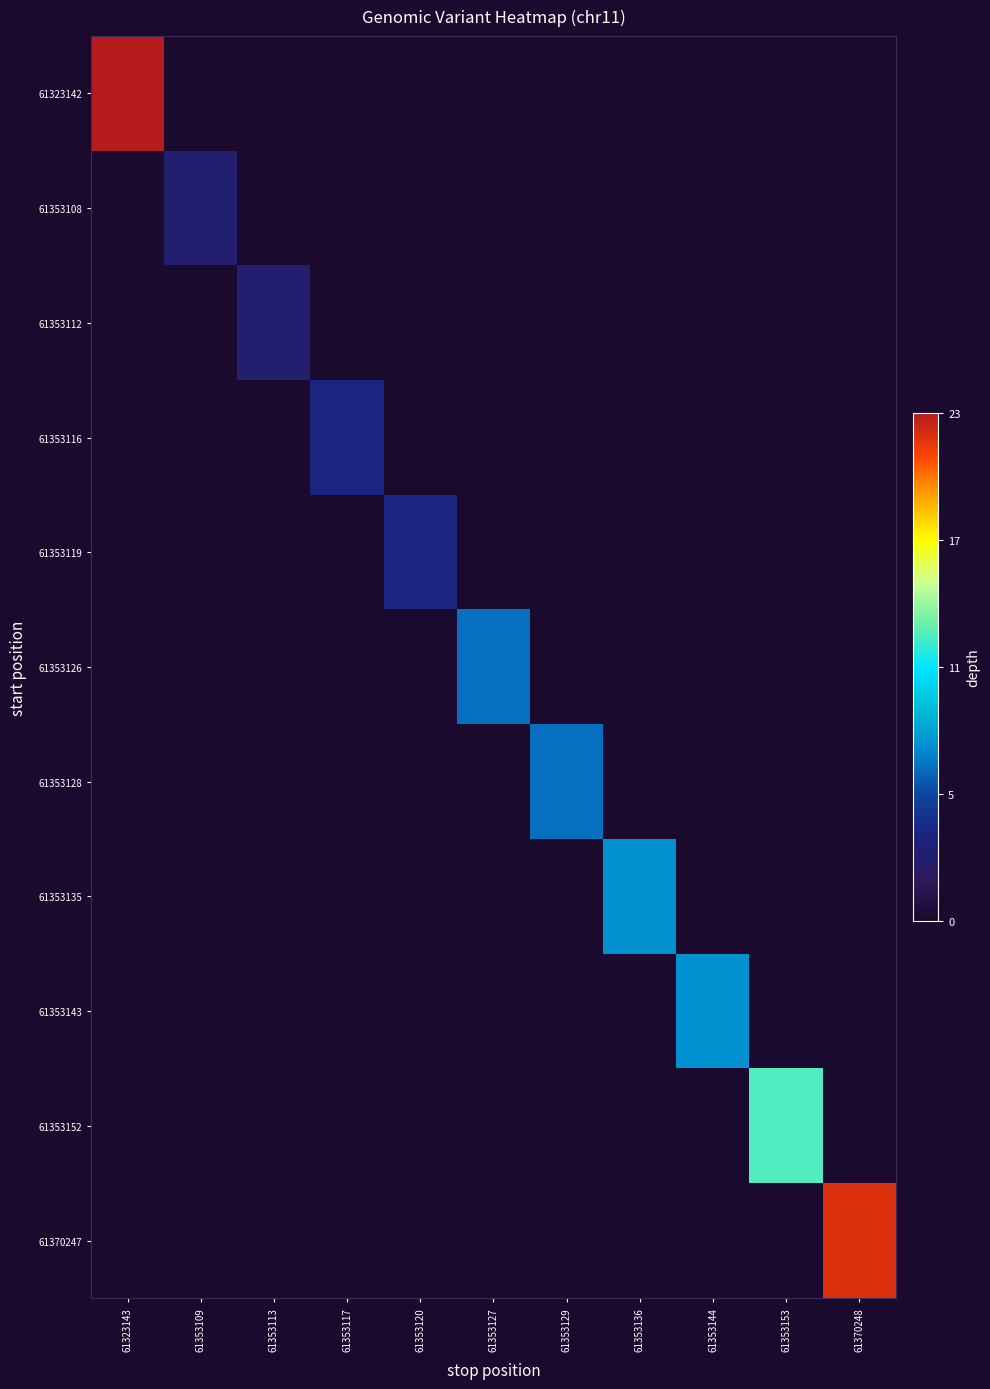

Rank the series by their maximum value, from lowest to highest.

61353108, 61353112, 61353116, 61353119, 61353126, 61353128, 61353135, 61353143, 61353152, 61370247, 61323142